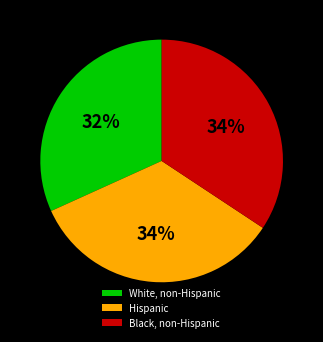

Is there a majority slice in this chart?

No